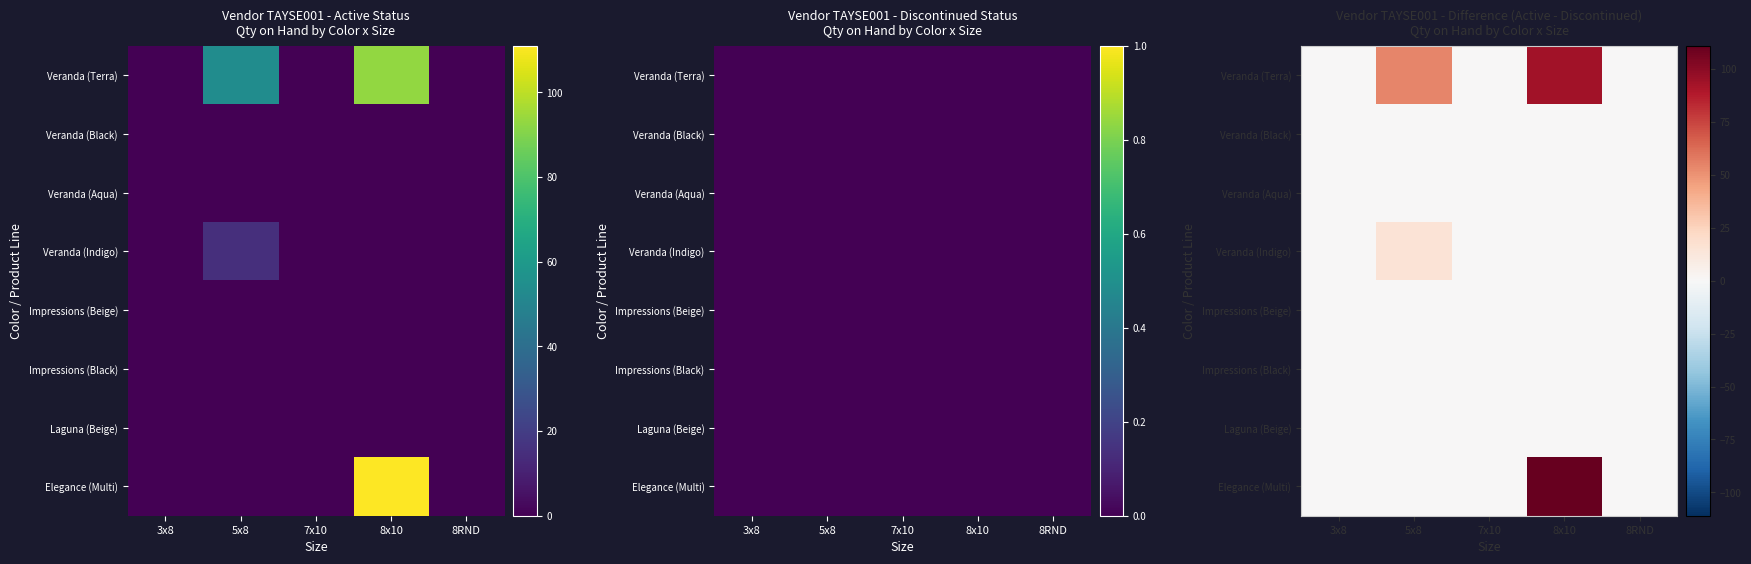

The Veranda (Indigo) series shows 0 at 3x8. True or false?

True